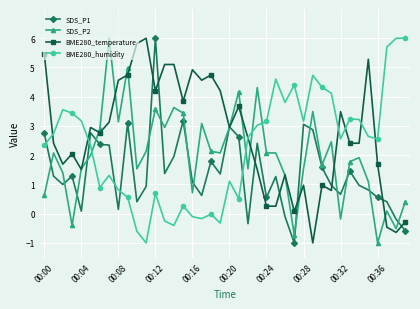

How many lines are shown in the chart?

4